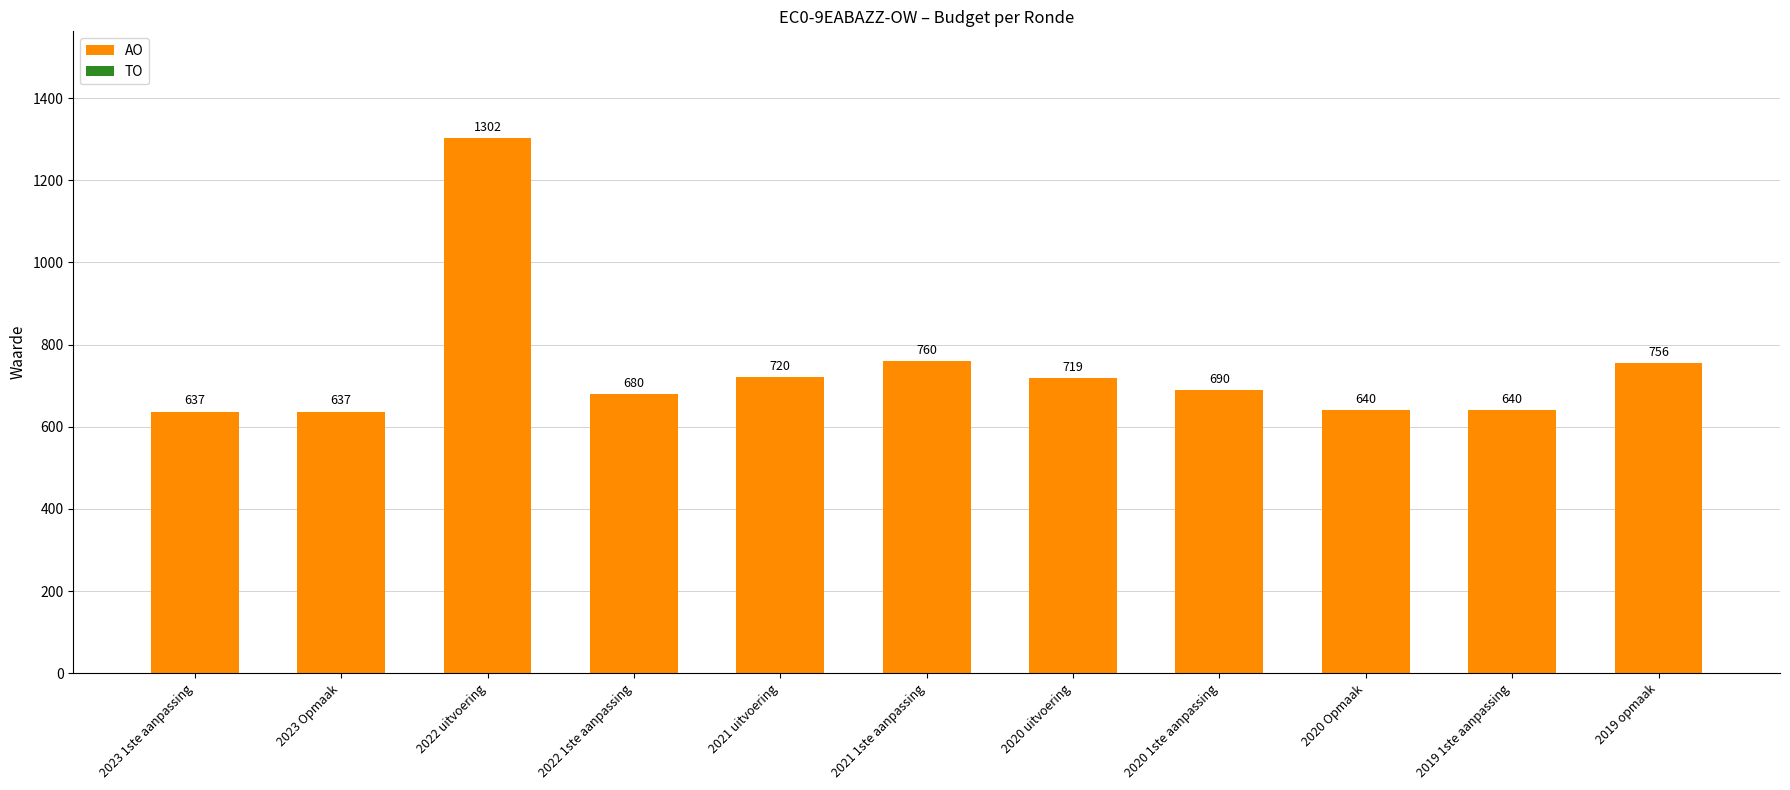

Which has a higher value, 2023 Opmaak or 2019 opmaak?

2019 opmaak